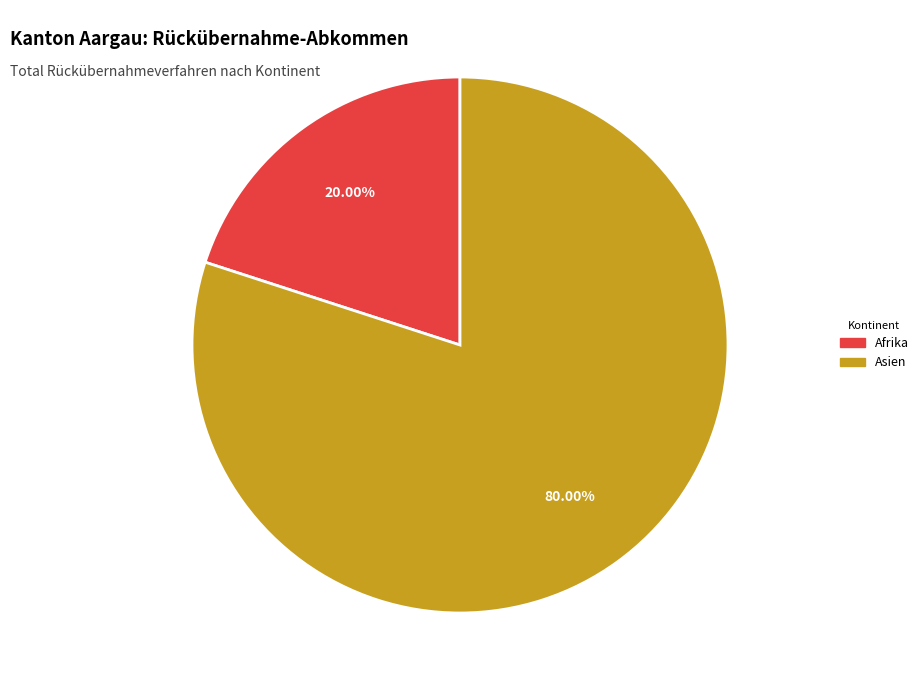

To the nearest percent, what is the difference between the largest and smallest slice percentages?

60%